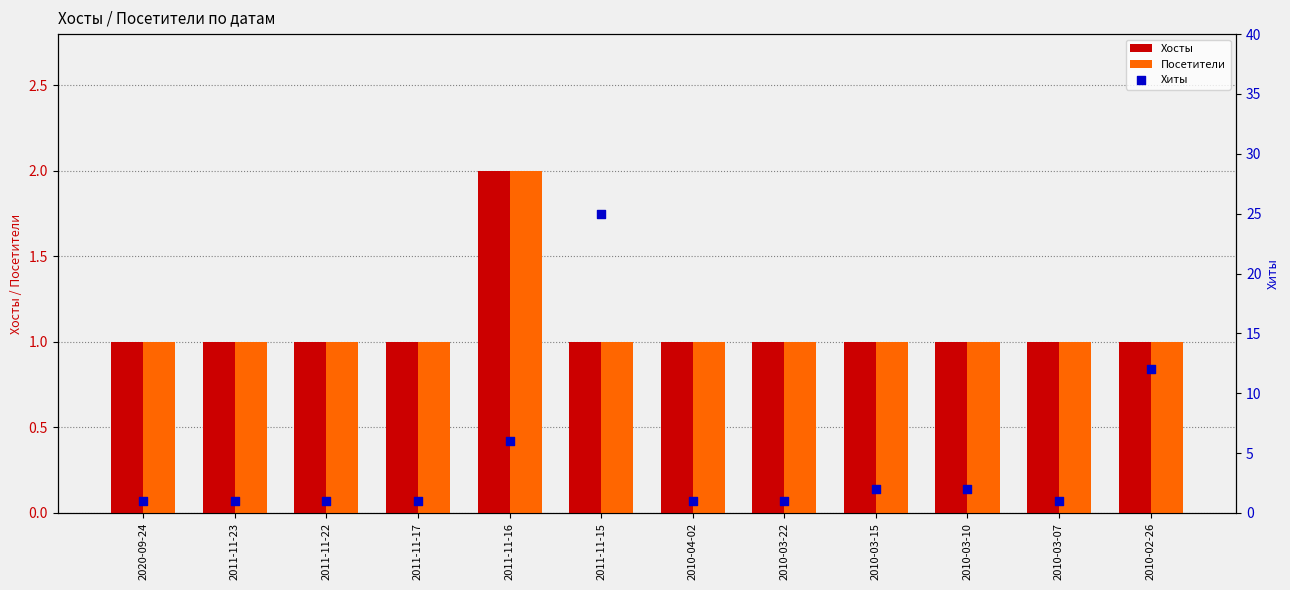

Is the value of Хиты at 2011-11-16 greater than the value of Посетители at 2010-04-02?

Yes